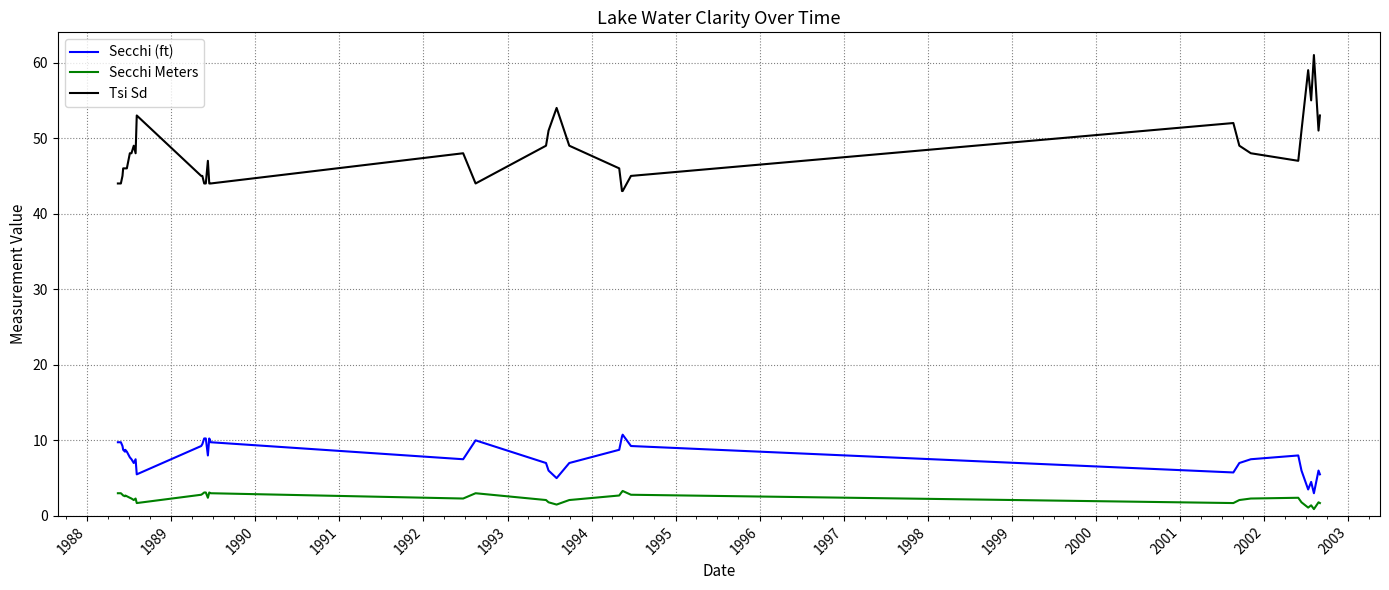

What is the greatest value displayed?

61.0